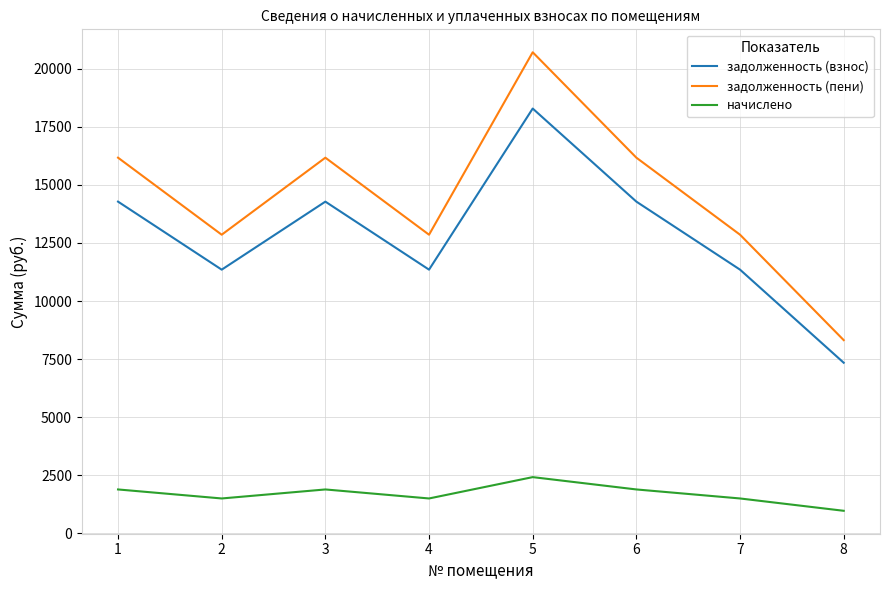

At which label does начислено reach its minimum?

8